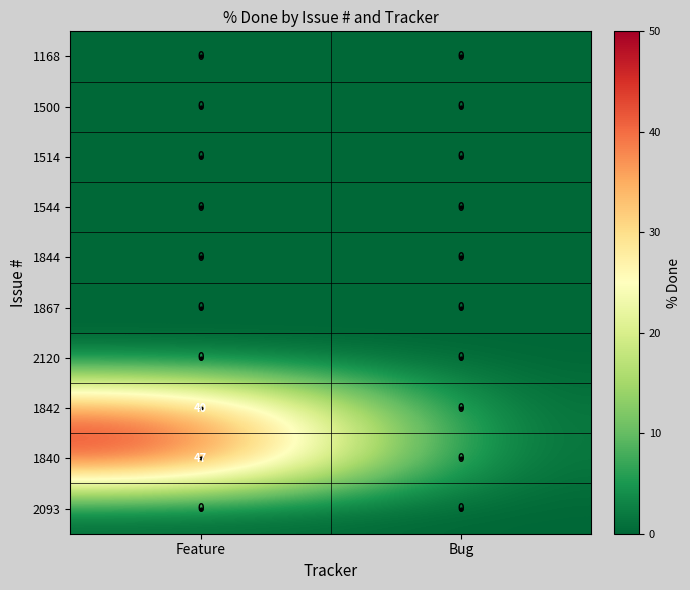

True or false: 1840 has a value of 47 at Feature.

True